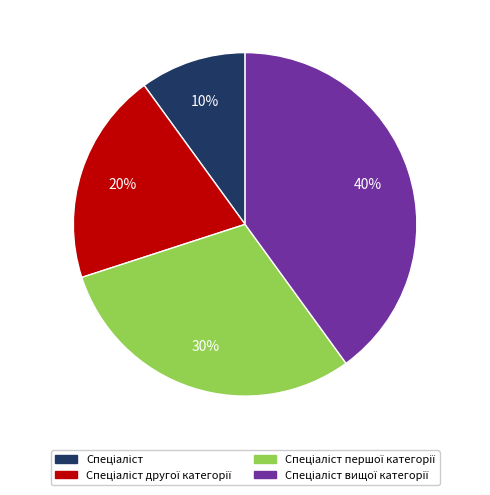

To the nearest percent, what is the average slice percentage?

25%